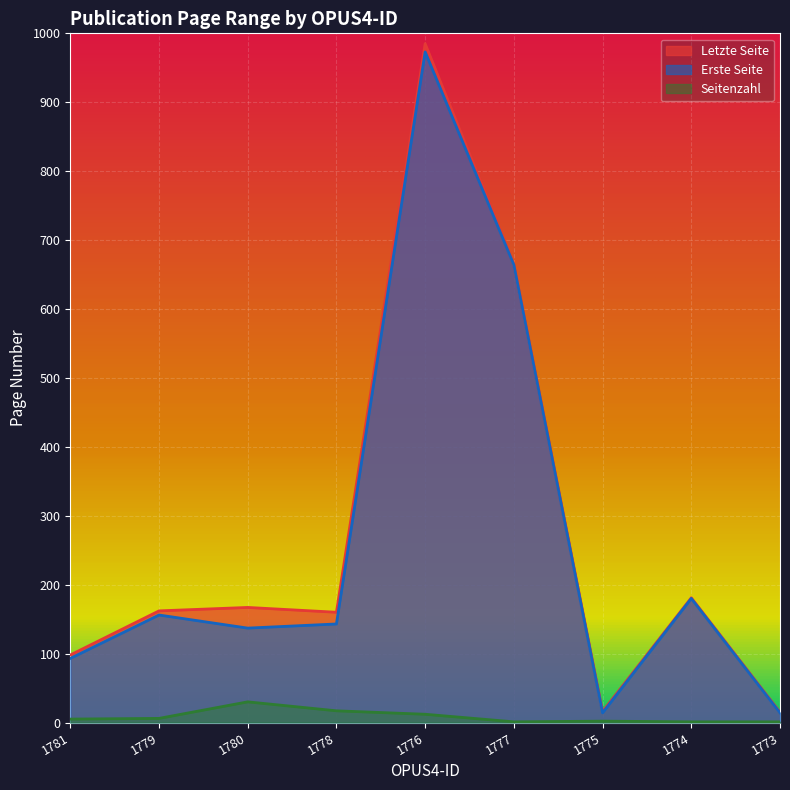

Is it true that Letzte Seite equals 15 at 1773?

True